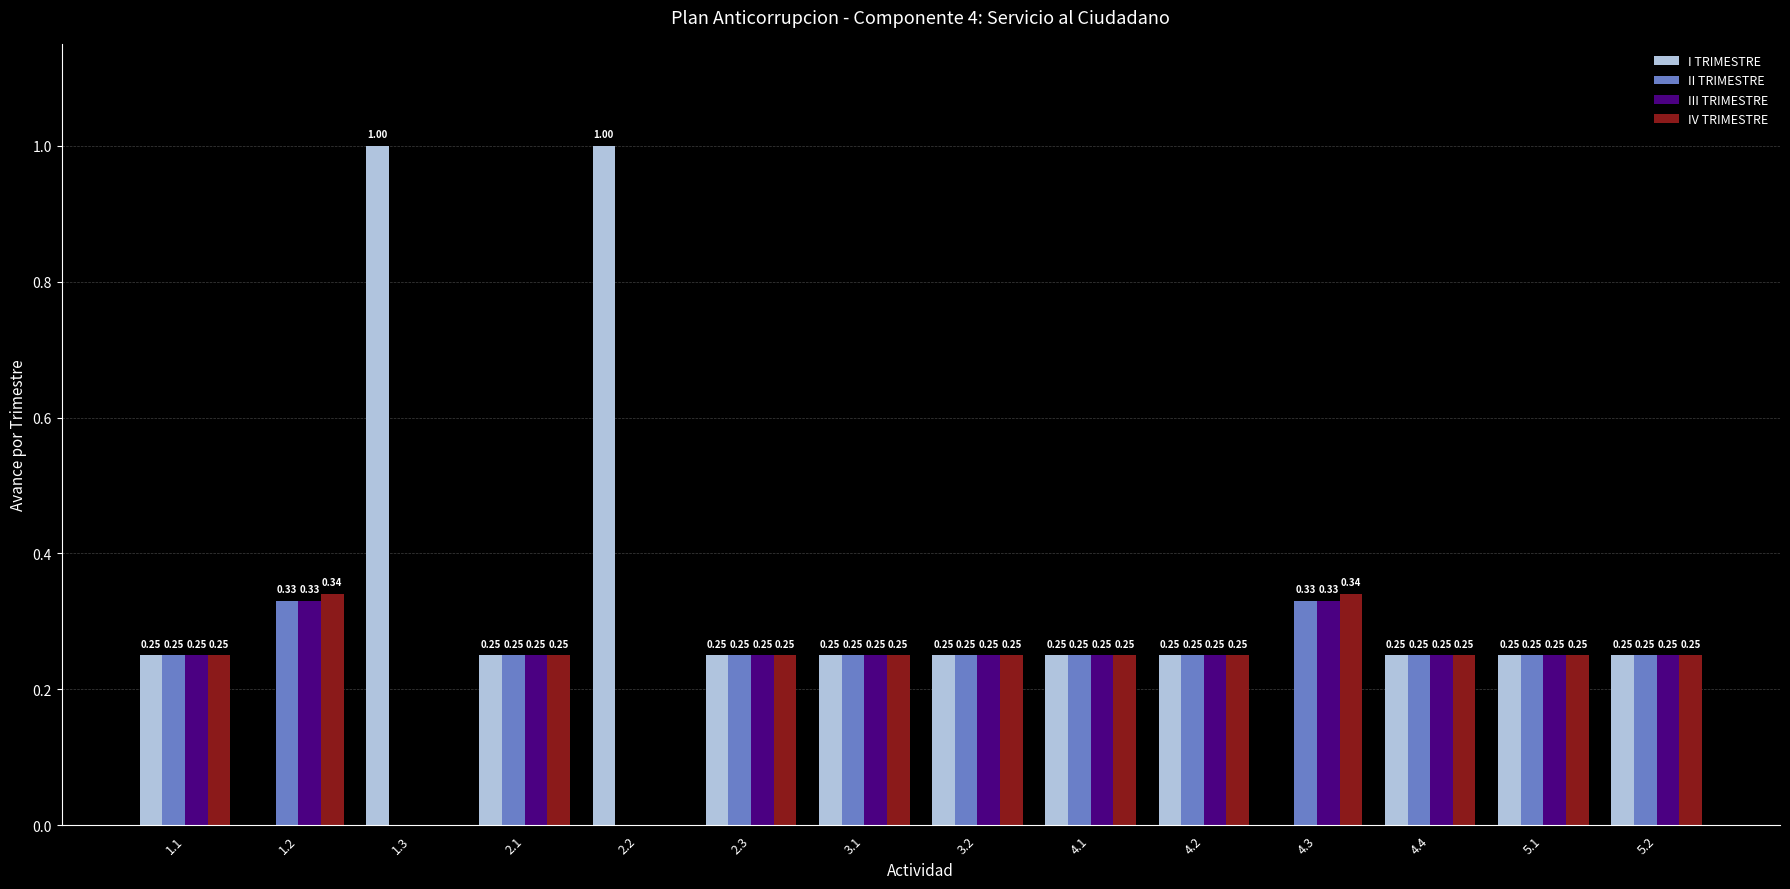

Which series has the largest total across all categories?

I TRIMESTRE